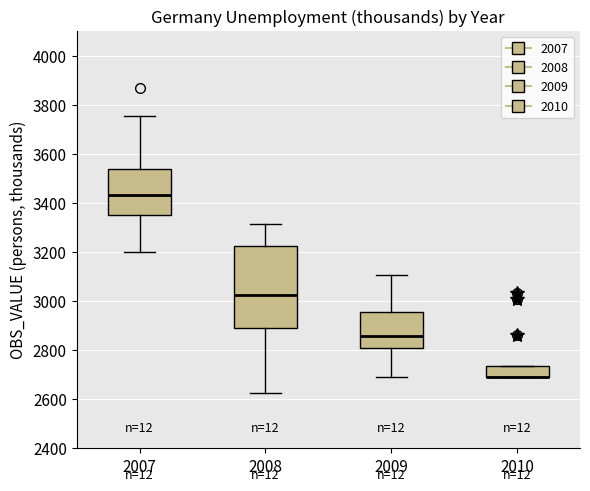

Reading left to right, read every box against the y-axis: the position of its median line, the range the box covers, and the ends of its whiskers. The values are not printed on the chart, so give them approximately, as read against the axis.

2007: median 3440, box 3360 to 3540, whiskers 3200 to 3760
2008: median 3020, box 2900 to 3220, whiskers 2620 to 3320
2009: median 2860, box 2800 to 2960, whiskers 2700 to 3100
2010: median 2700 (drawn on the box's lower edge), box 2700 to 2740, whiskers 2700 to 2740